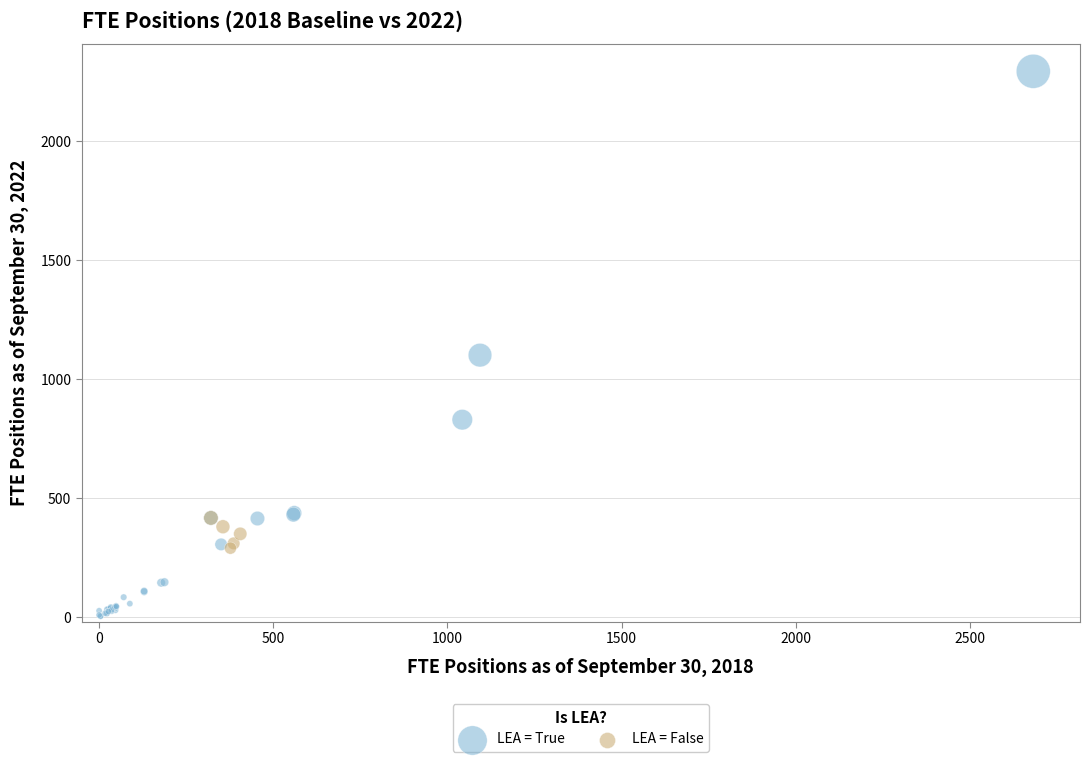

Which series contains the highest Y value?

LEA = True